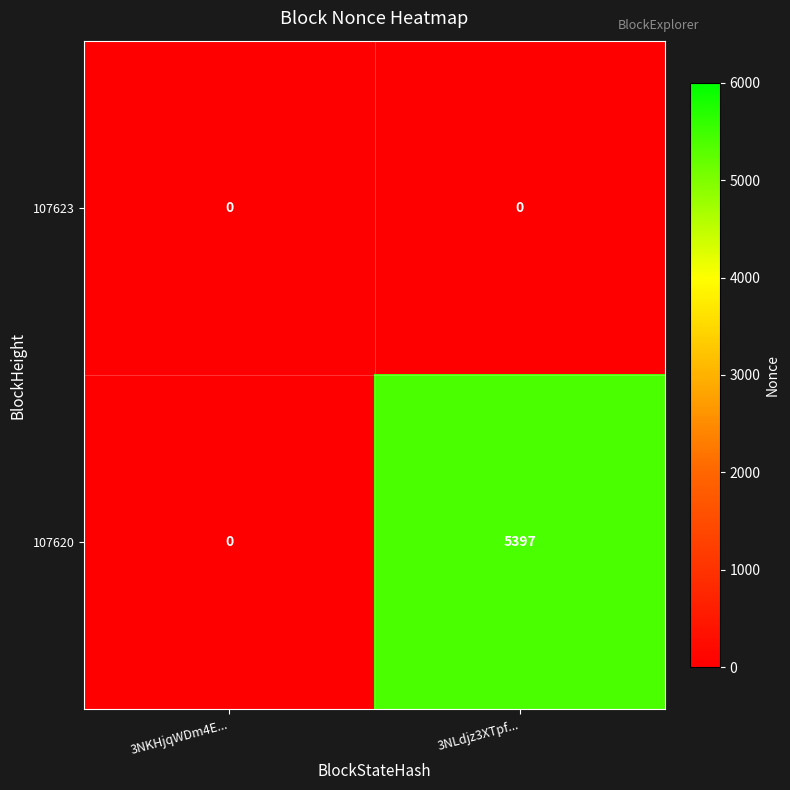

The value of 107623 at 3NLdjz3XTpf... is 0. True or false?

True